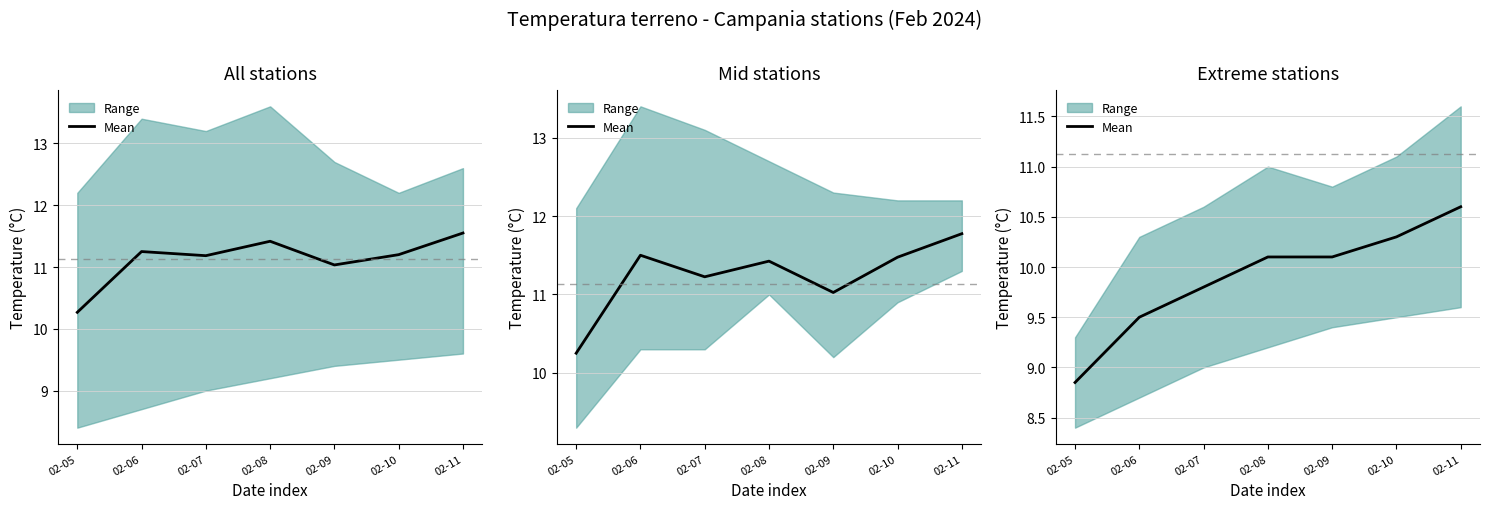

What is the average value?

9.9